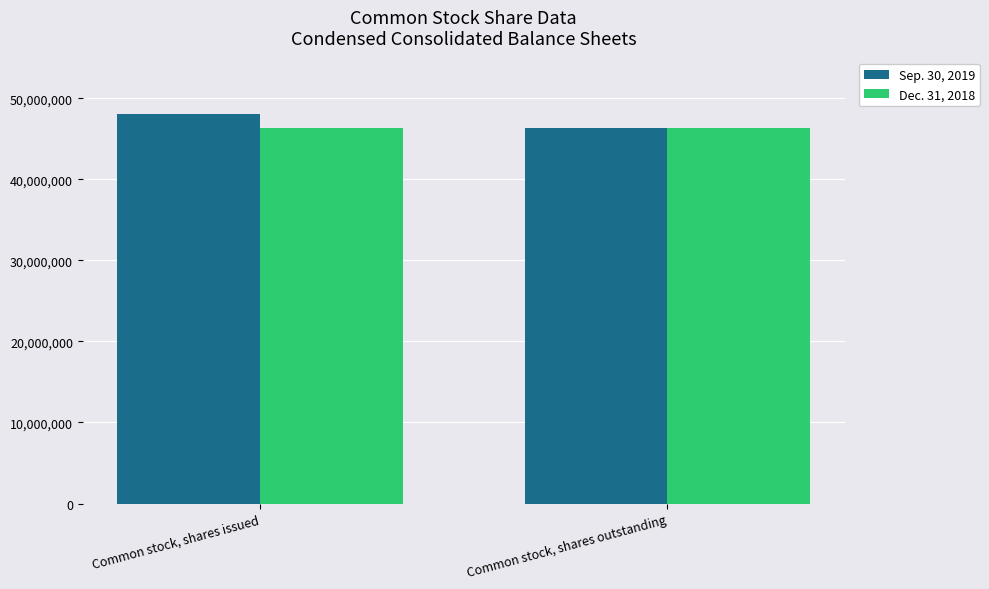

What is the total value across all series at Common stock, shares outstanding?

92756000